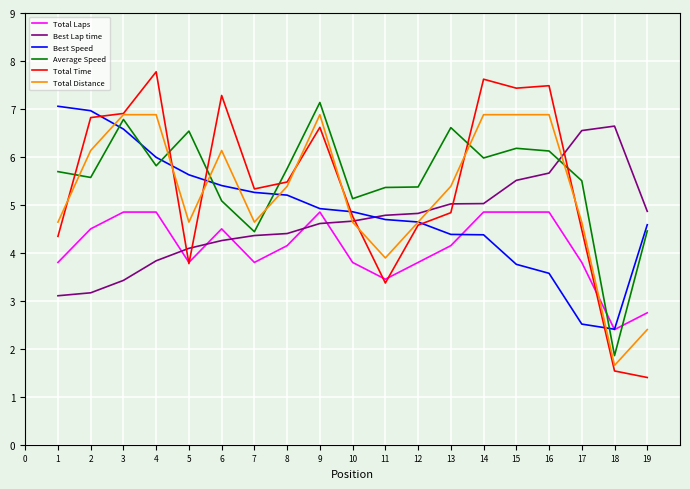

After their last crossing, which series has the higher values: Total Distance or Total Time?

Total Distance